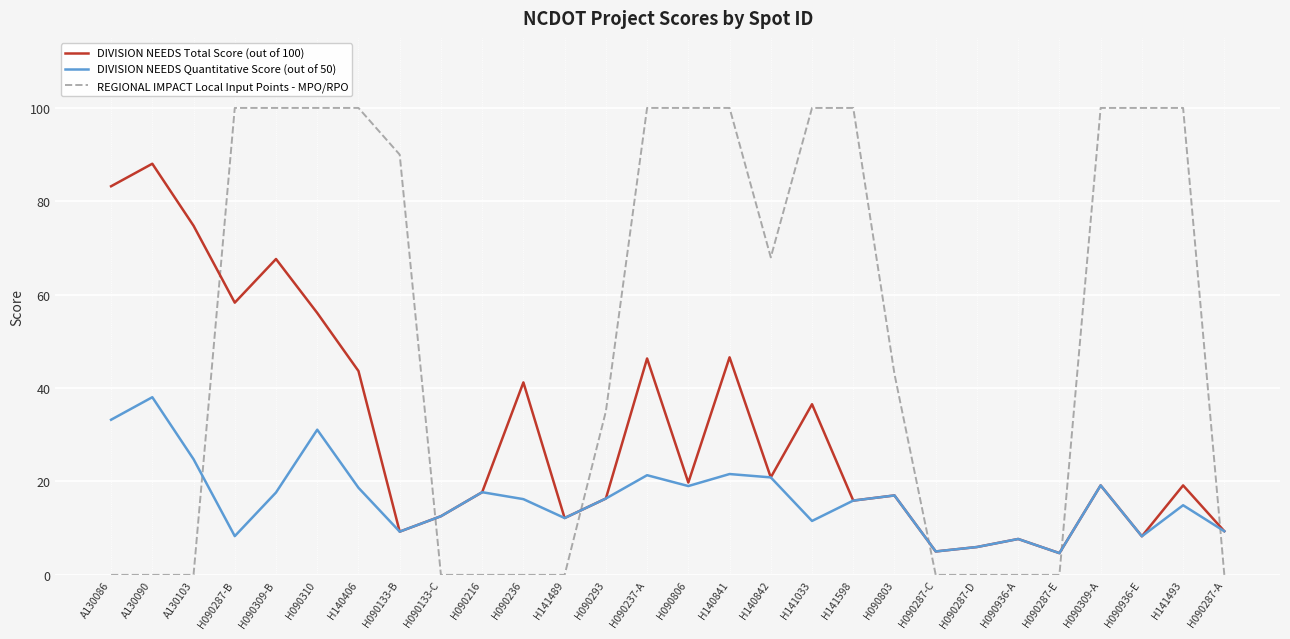

The DIVISION NEEDS Quantitative Score (out of 50) series shows 4.7 at H090287-E. True or false?

True